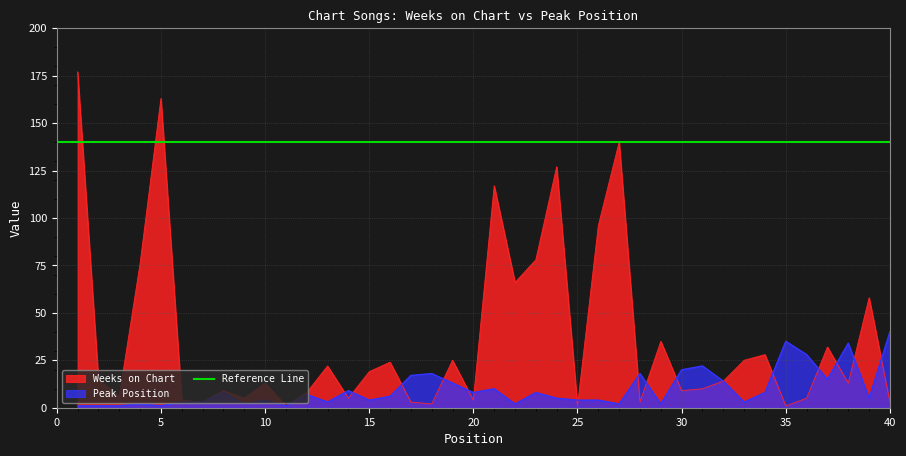

What is the maximum value for Weeks on Chart?

177